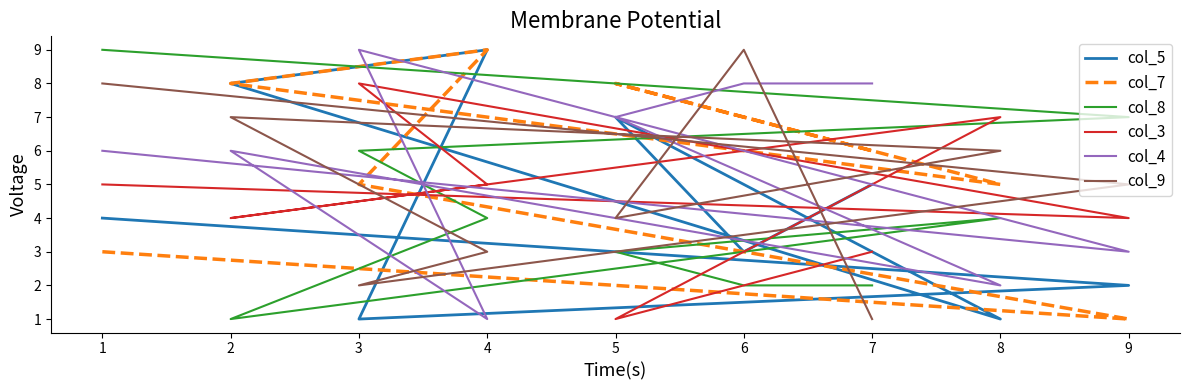

What is the value of the col_9 point at the 6th from the left?

6